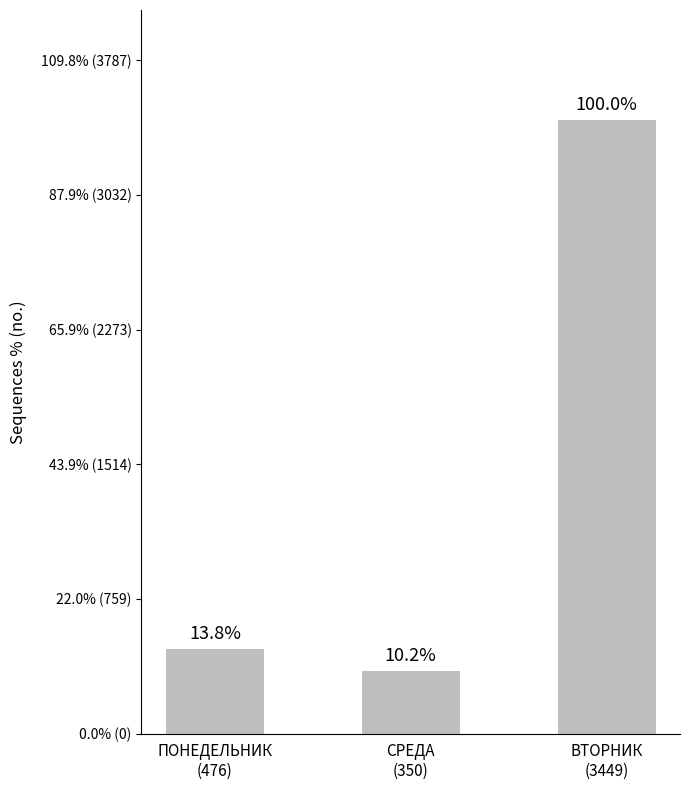

Which label corresponds to the smallest value in the chart?

СРЕДА
(350)